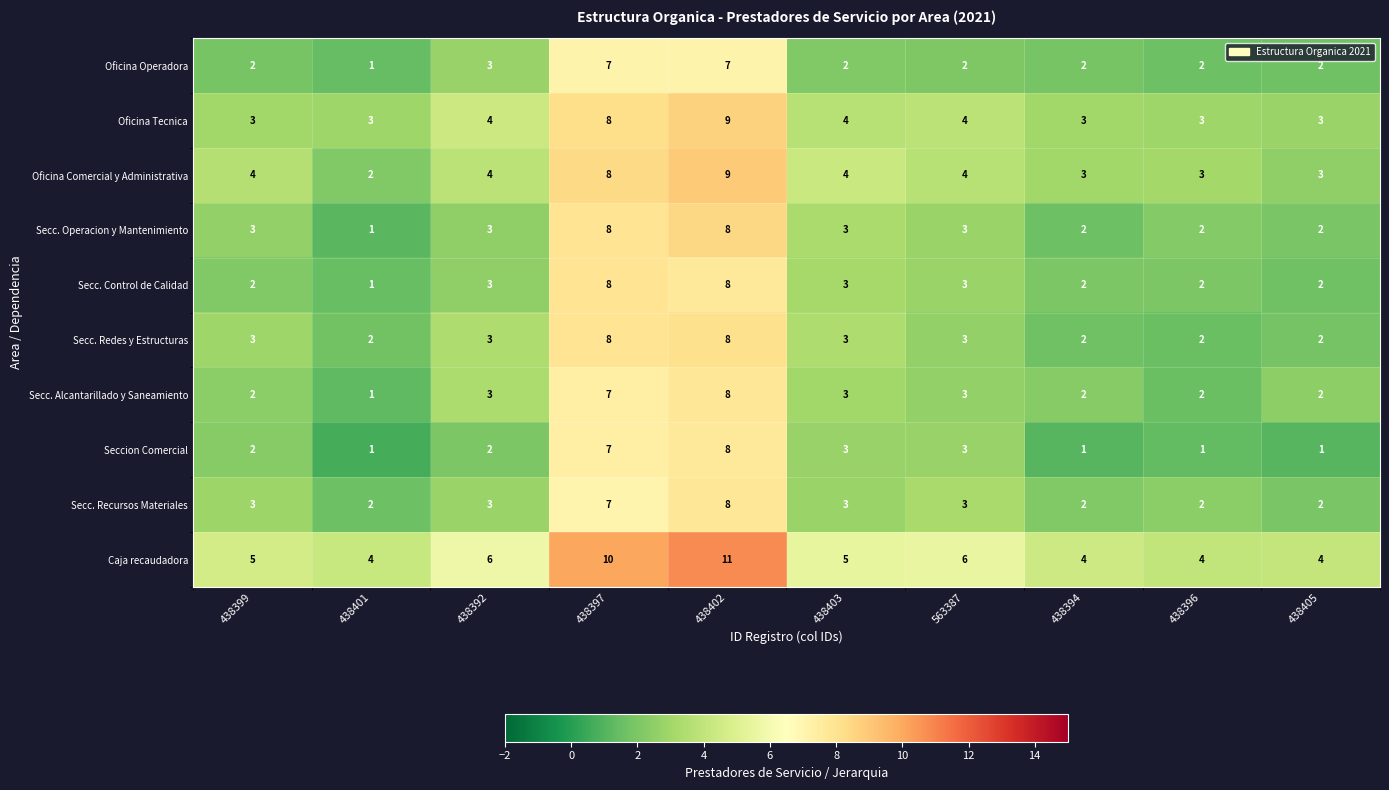

The value of Caja recaudadora at 438399 is 5. True or false?

True